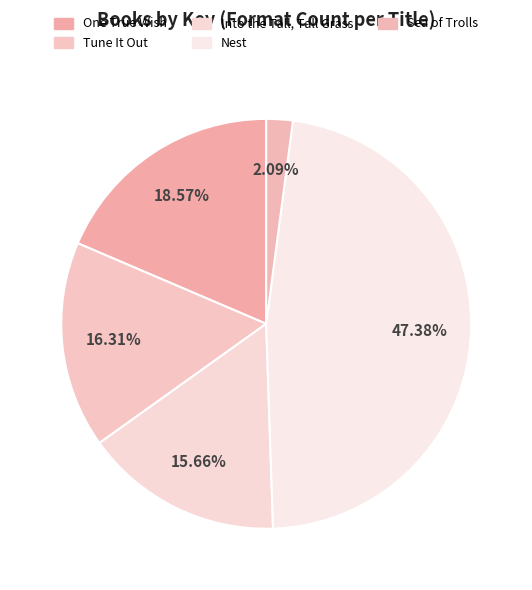

What percentage is the Tune It Out slice, to the nearest percent?

16%